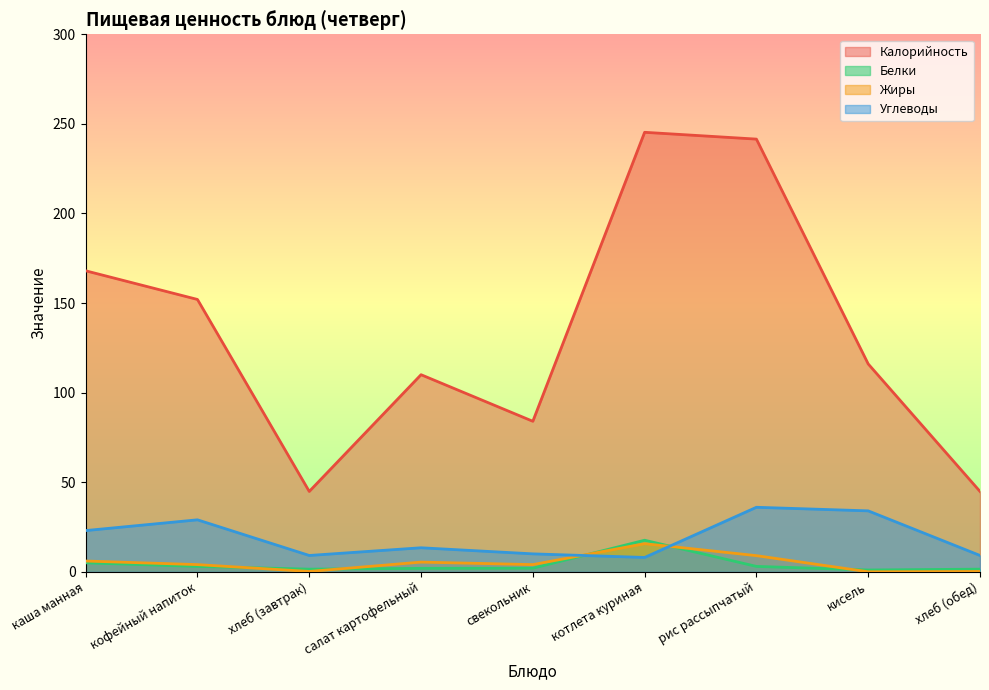

At which category does the chart reach its minimum across all series?

кисель